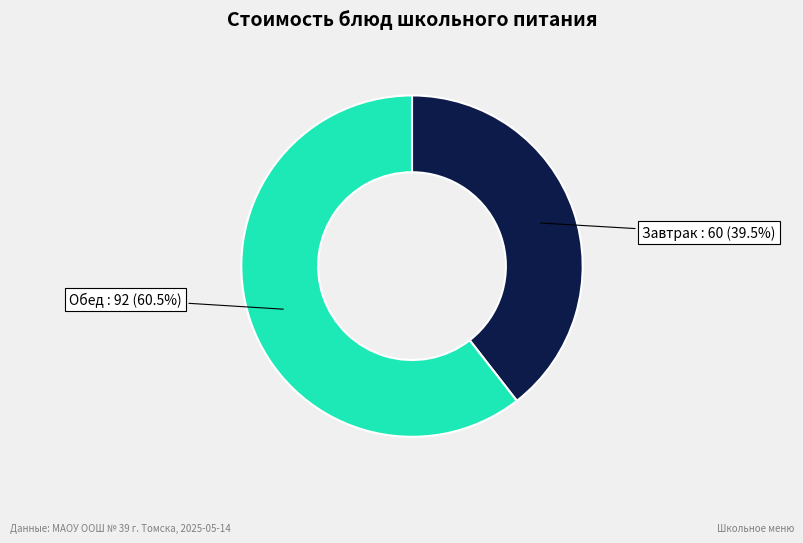

Is there any slice that represents more than half of the pie?

Yes